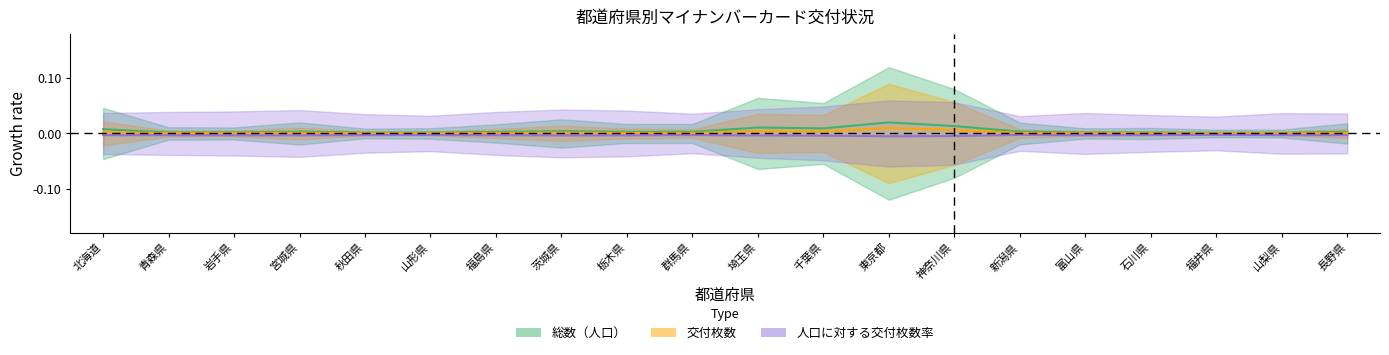

At which category does 人口に対する交付枚数率 reach its first local valley?

宮城県